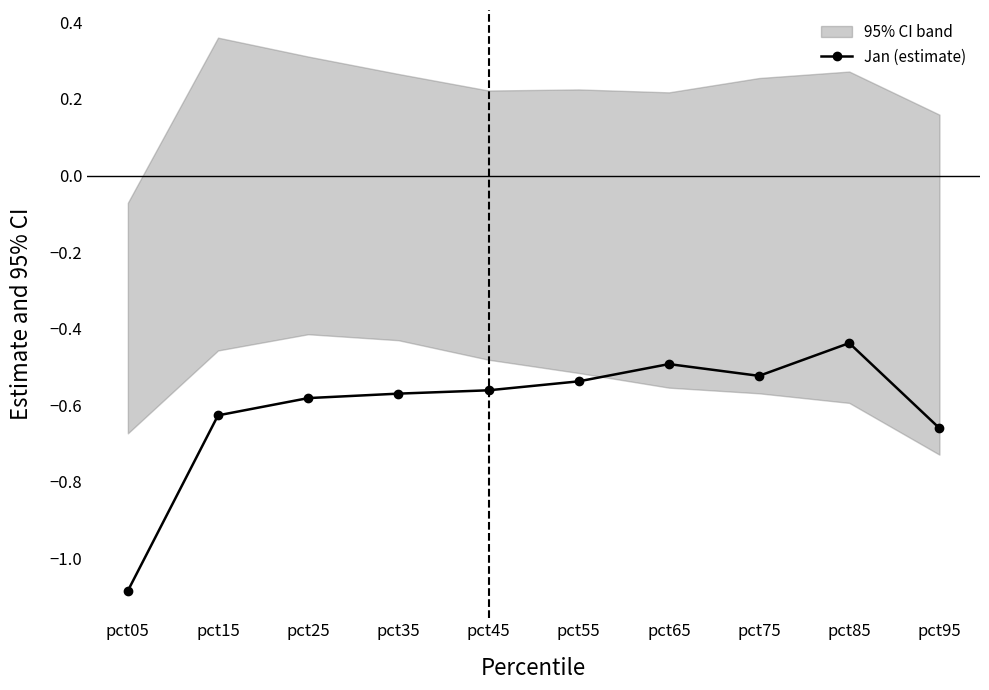

What is the sum of the values at pct25 and pct55?

-1.1